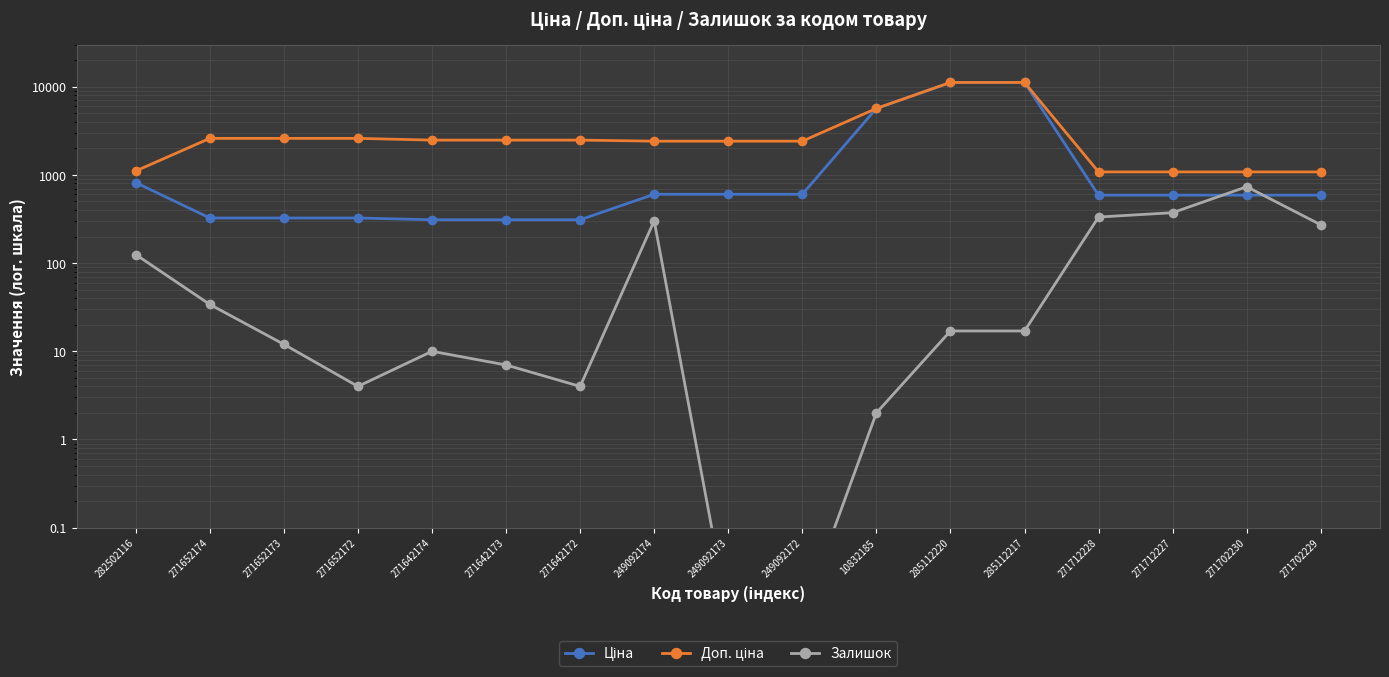

Rank the categories by Доп. ціна value from lowest to highest.

271712228, 271712227, 271702230, 271702229, 282502116, 249092174, 249092173, 249092172, 271642174, 271642173, 271642172, 271652174, 271652173, 271652172, 10832185, 285112220, 285112217